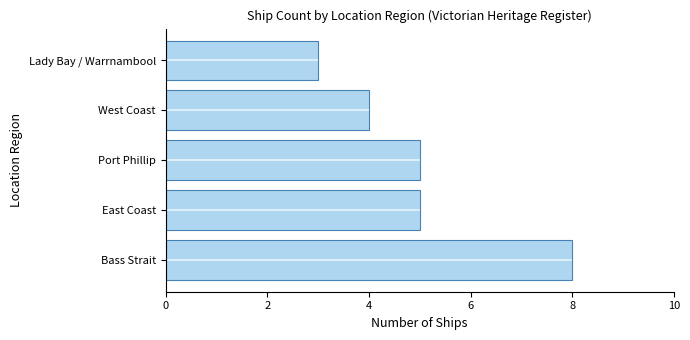

What is the difference between the second highest and minimum values?

2